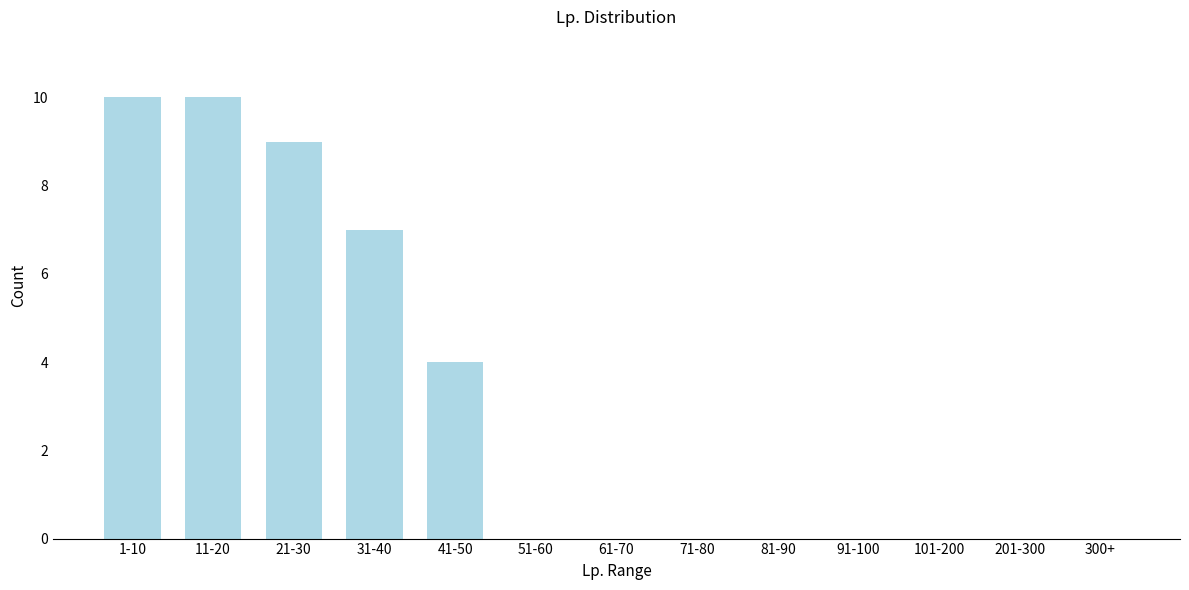

Reading right to left, what are all the values shown in this chart?

300+=0	201-300=0	101-200=0	91-100=0	81-90=0	71-80=0	61-70=0	51-60=0	41-50=4	31-40=7	21-30=9	11-20=10	1-10=10